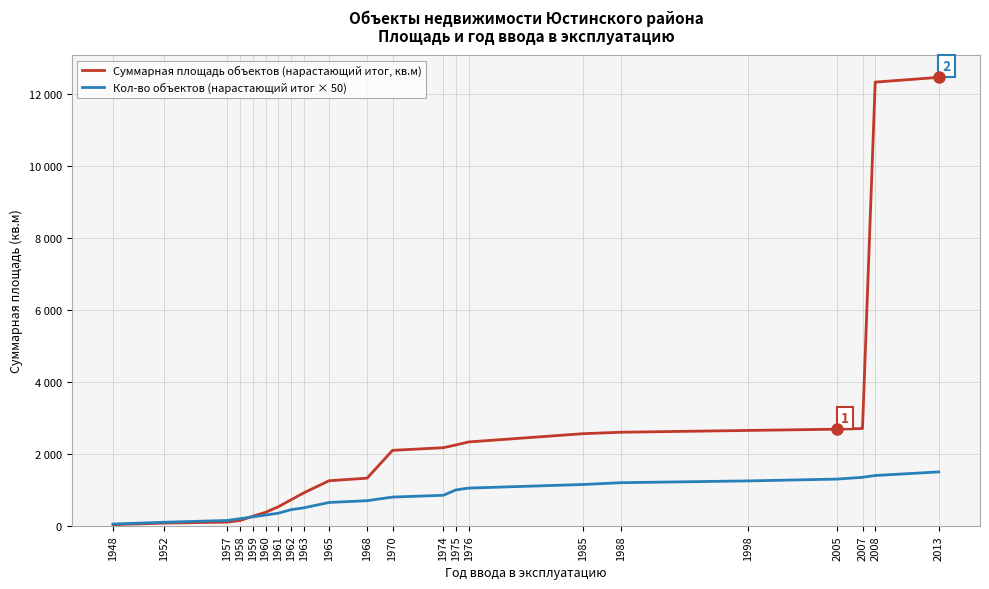

Which category has the highest value in the Суммарная площадь объектов (нарастающий итог, кв.м) series?

2013